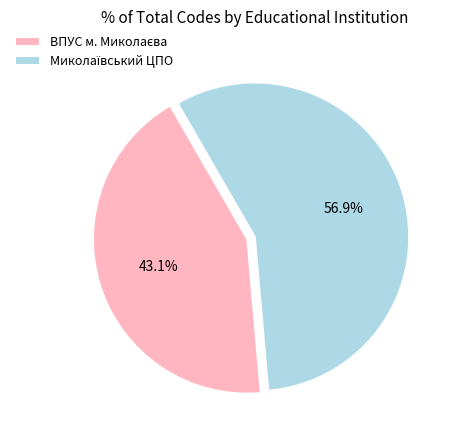

Is there a majority slice in this chart?

Yes